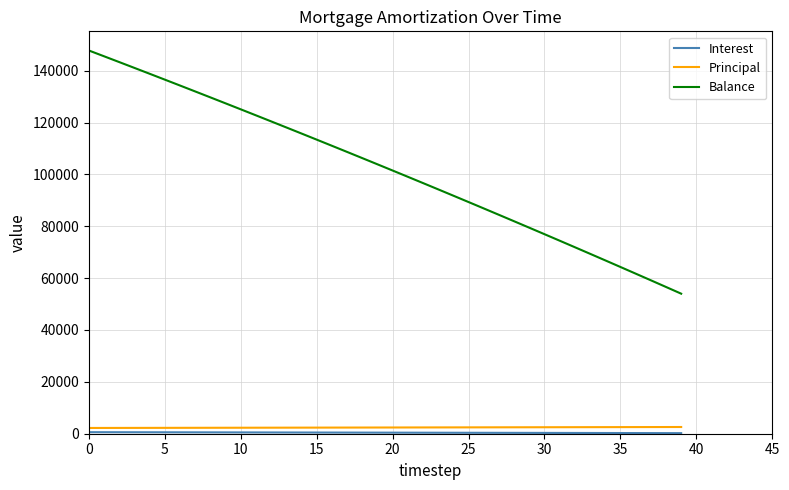

Which series has the widest spread of values?

Balance